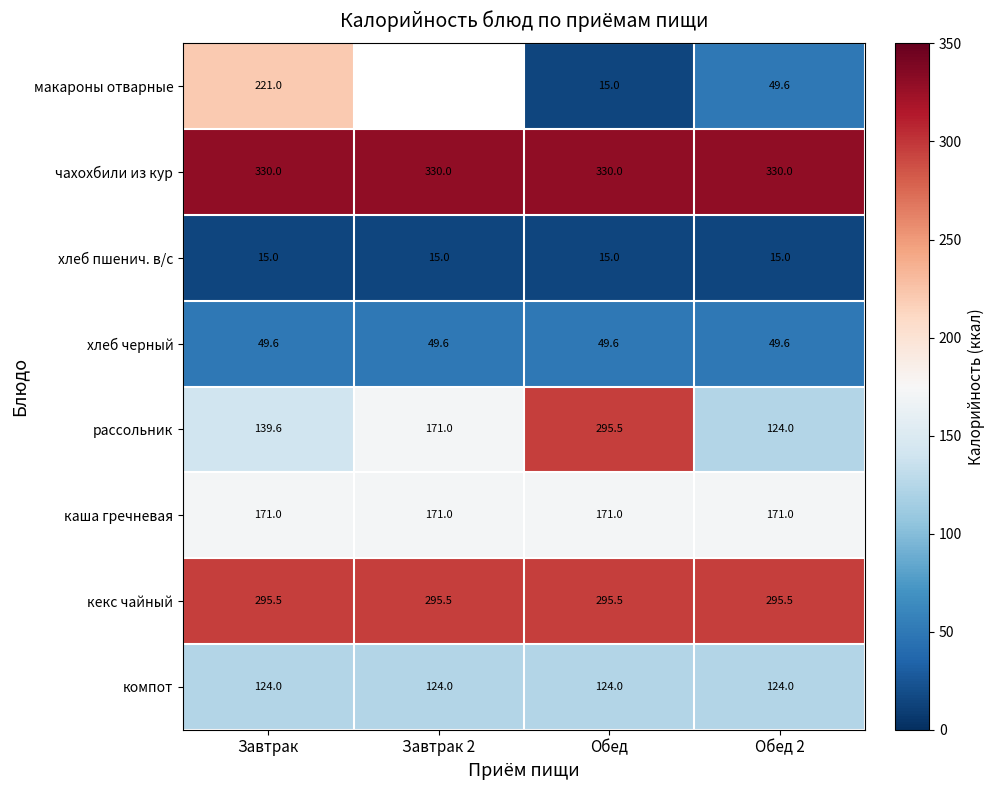

The хлеб черный series shows 49.6 at Завтрак 2. True or false?

True